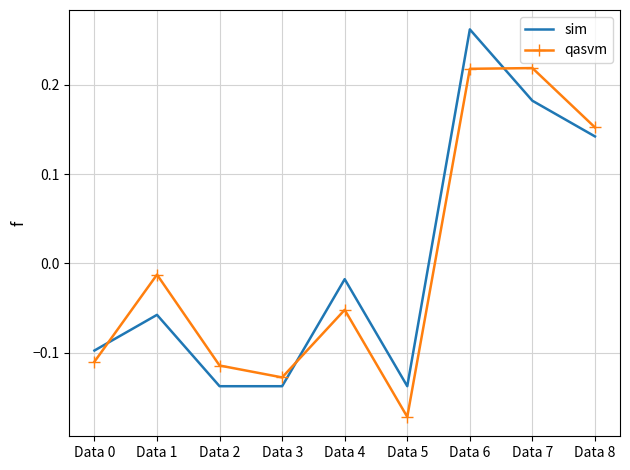

At which label is sim closest to 0?

Data 4